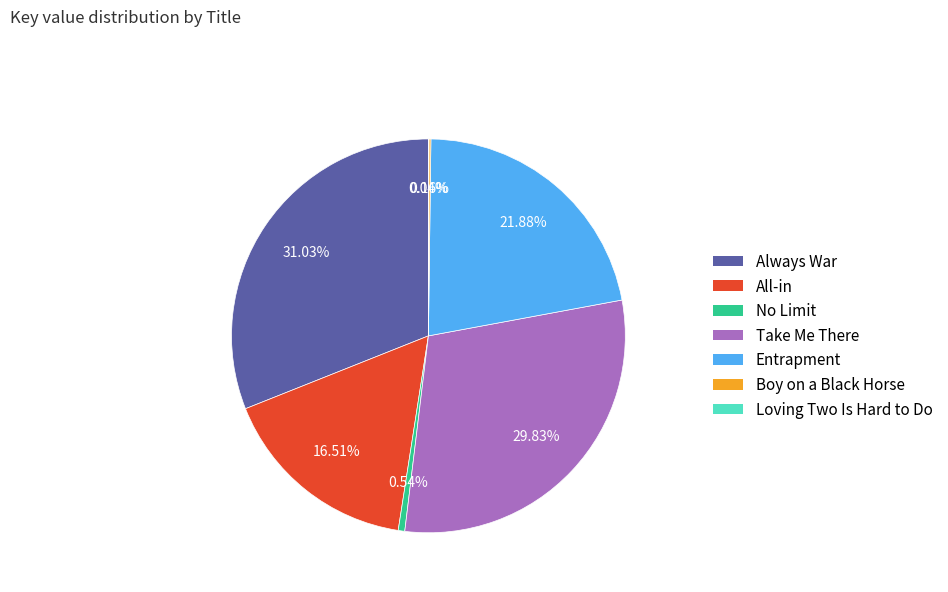

Is there a majority slice in this chart?

No